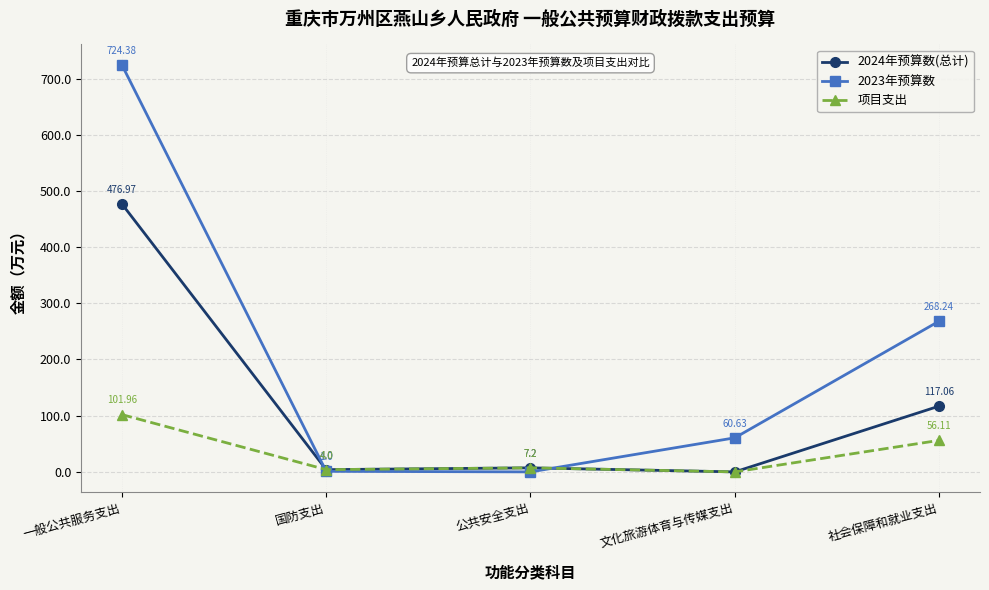

How many lines are shown in the chart?

3